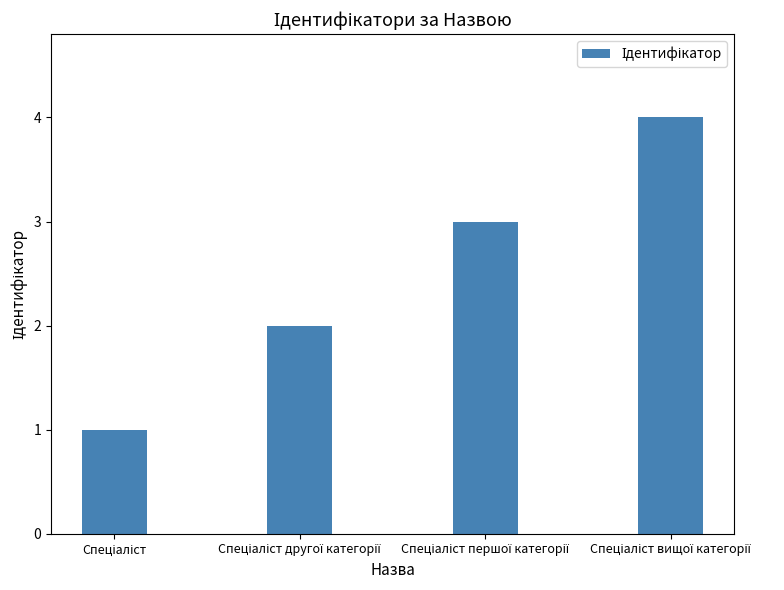

What is the sum of all values?

10